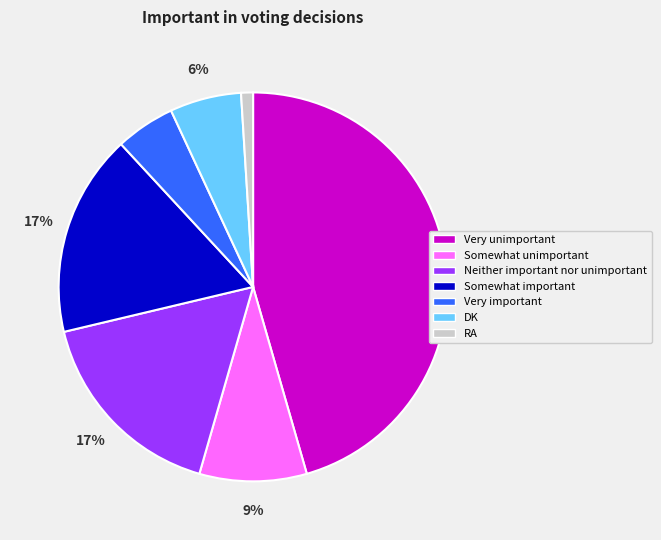

What is the smallest slice in the pie chart?

RA